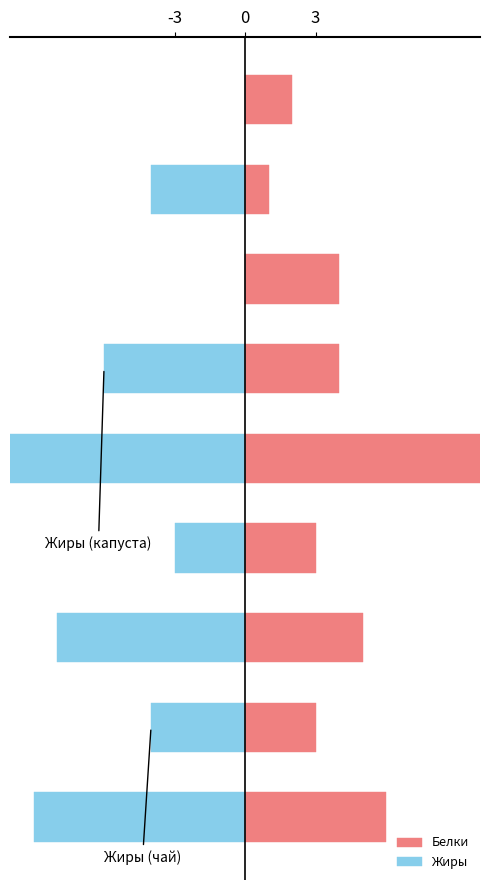

Count the number of categories in the chart.

9